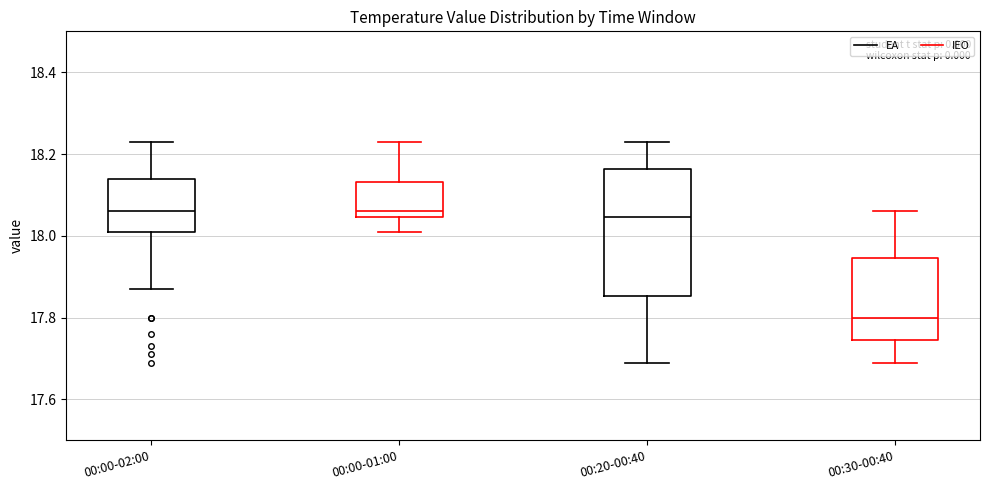

Where does the lower whisker of the box for 00:00-02:00 end on the y-axis? The values are not printed on the chart, so give them approximately, as read against the axis.

17.88